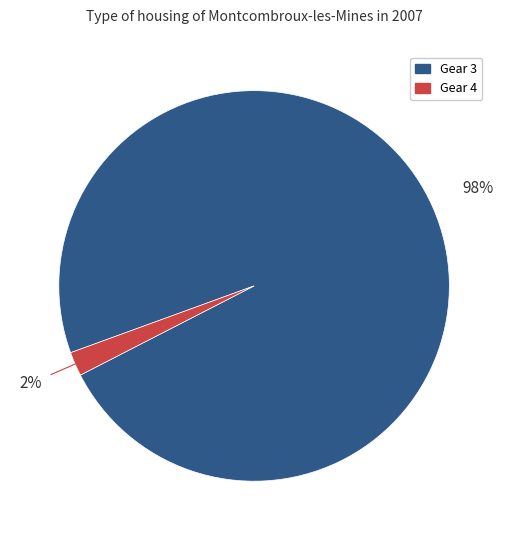

How many segments does this pie chart have?

2